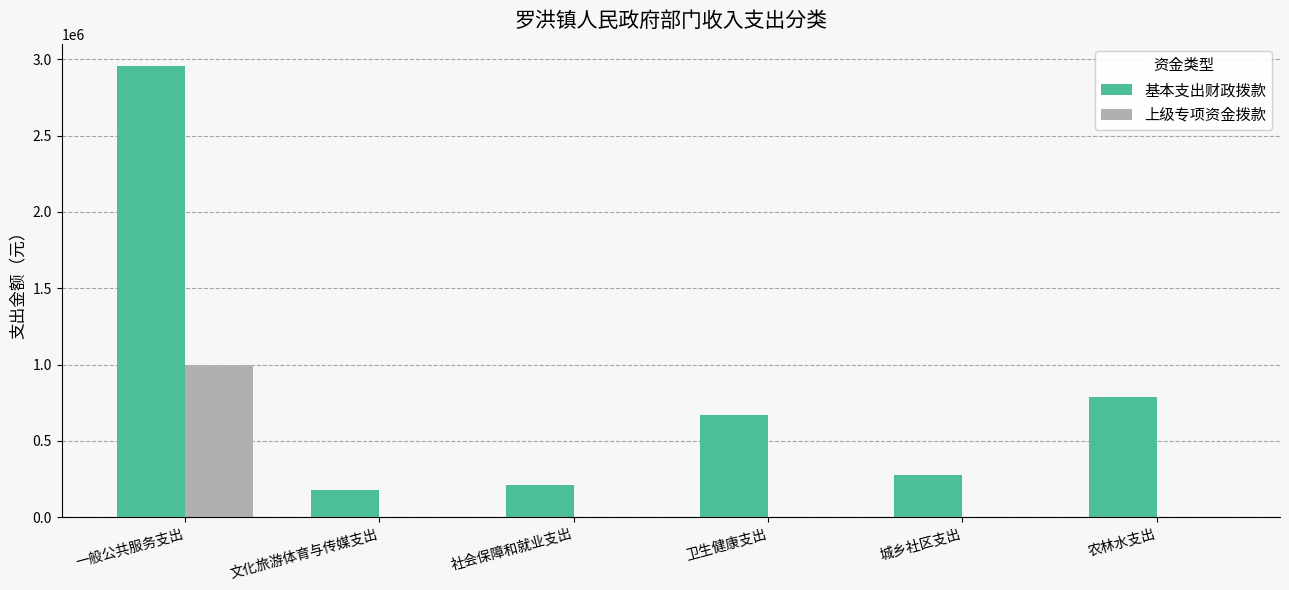

Reading right to left, extract all data points from this chart.

基本支出财政拨款: 784842.6	273522.7	668968.3	209392.3	180822.5	2953721.5
上级专项资金拨款: 0.0	0.0	0.0	0.0	0.0	1000000.0